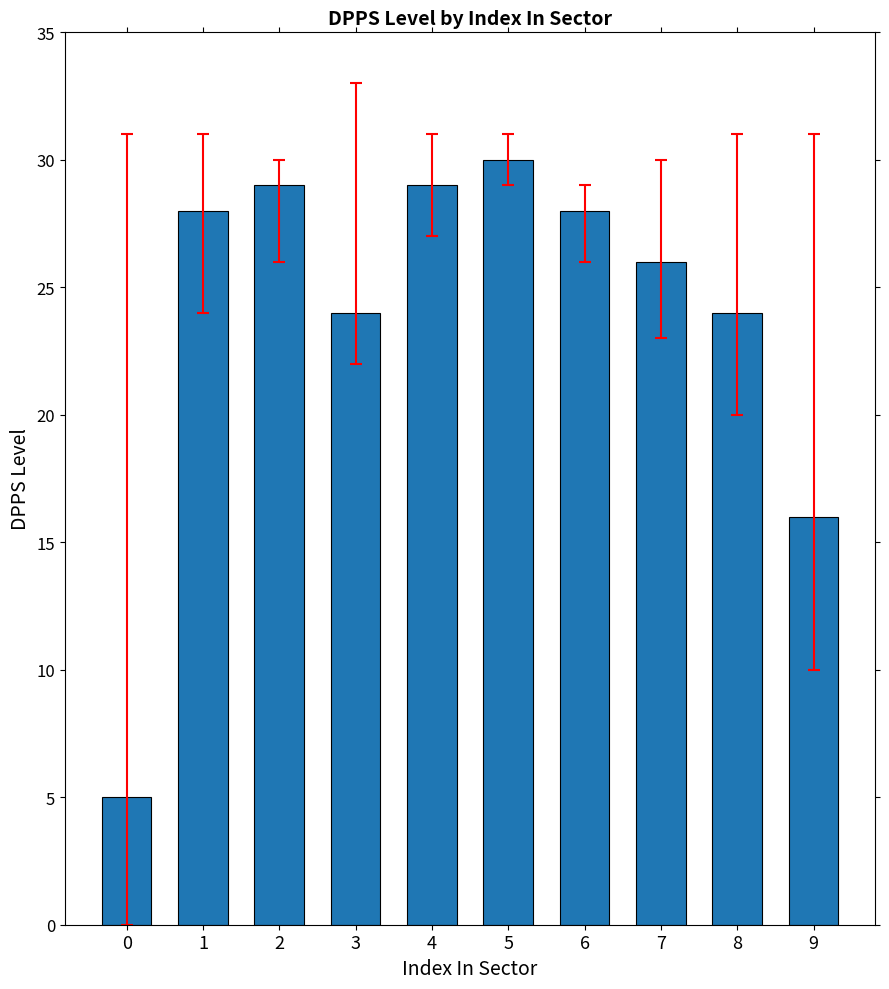

What is the sum of the values at 2 and 7?

55